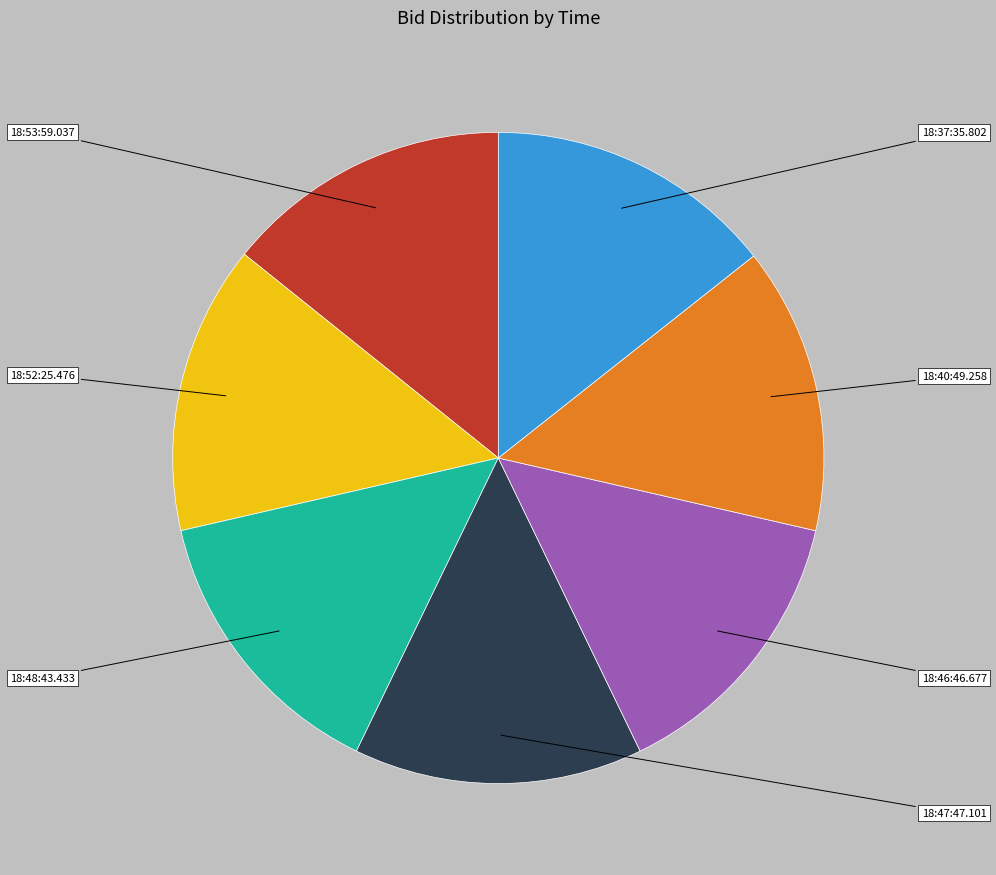

Combined, do 18:52:25.476 and 18:46:46.677 account for over 50%?

No